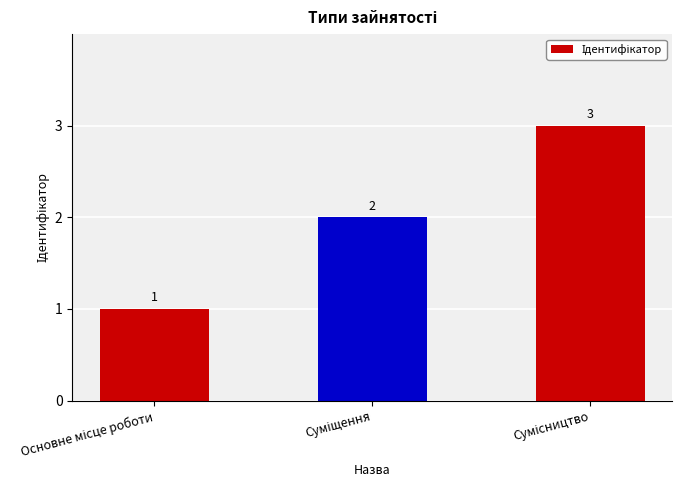

What is the maximum value shown in the chart?

3